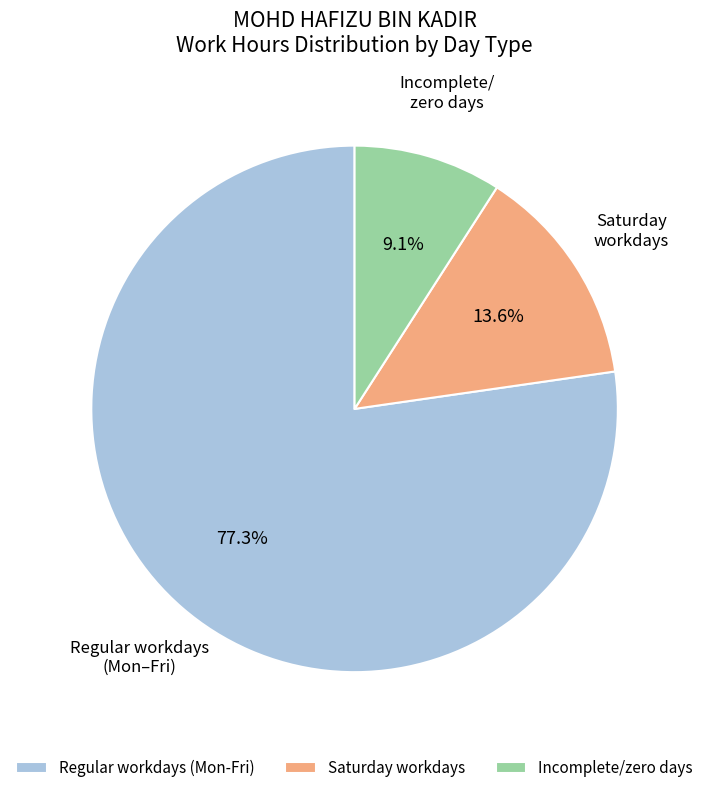

How many segments does this pie chart have?

3